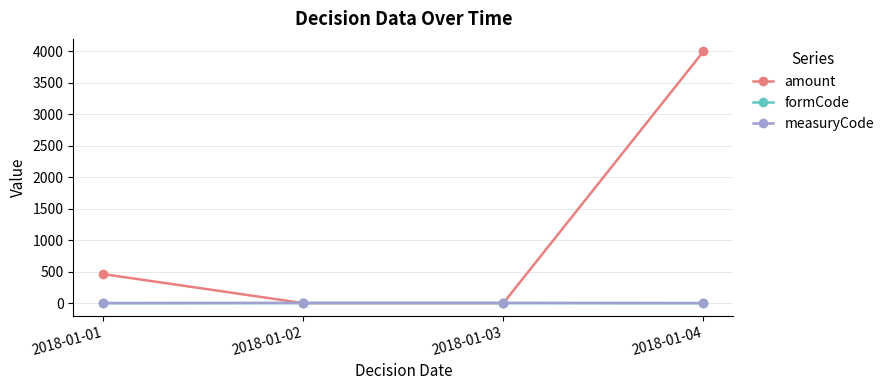

Count the measuryCode values in the range 1 to 3.

4